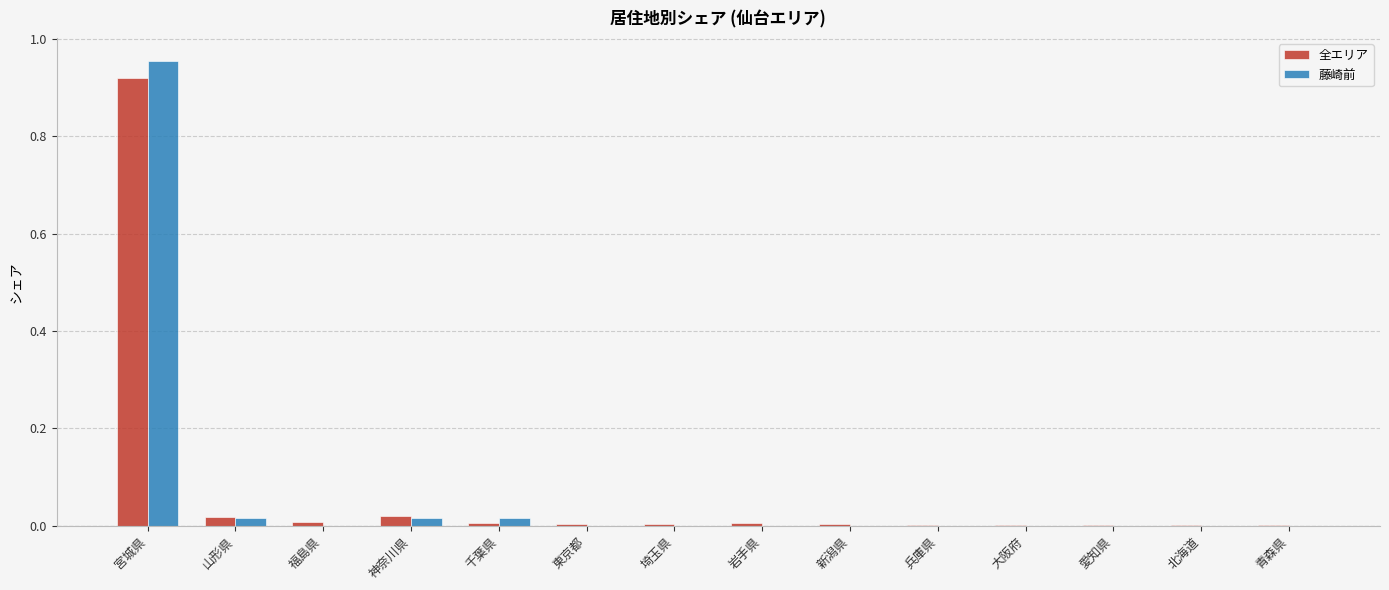

True or false: 藤崎前 has a value of -0.5 at 福島県.

False